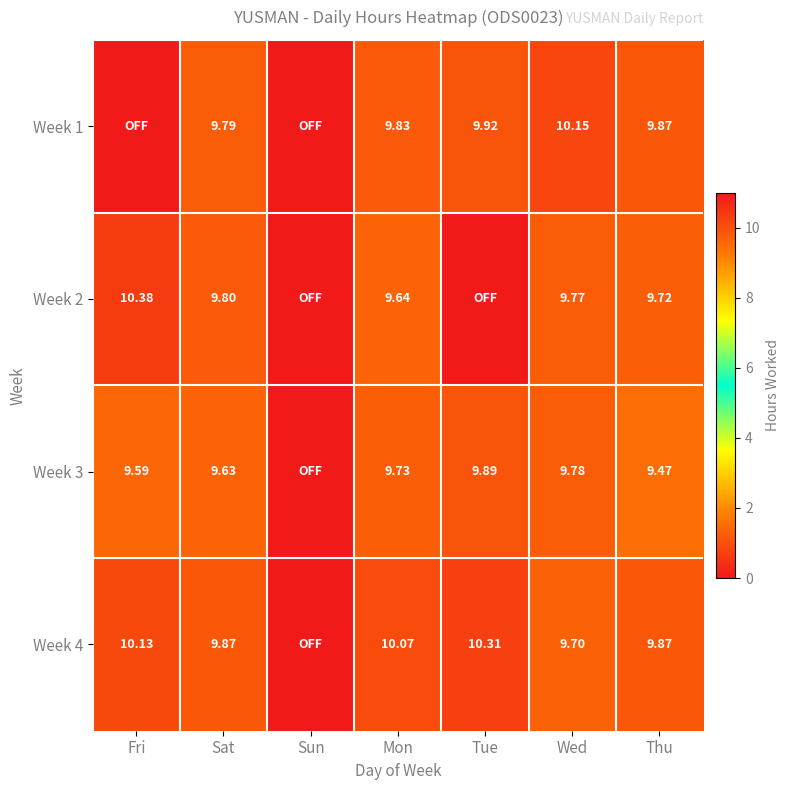

True or false: Week 3 has a value of 14.7 at Wed.

False